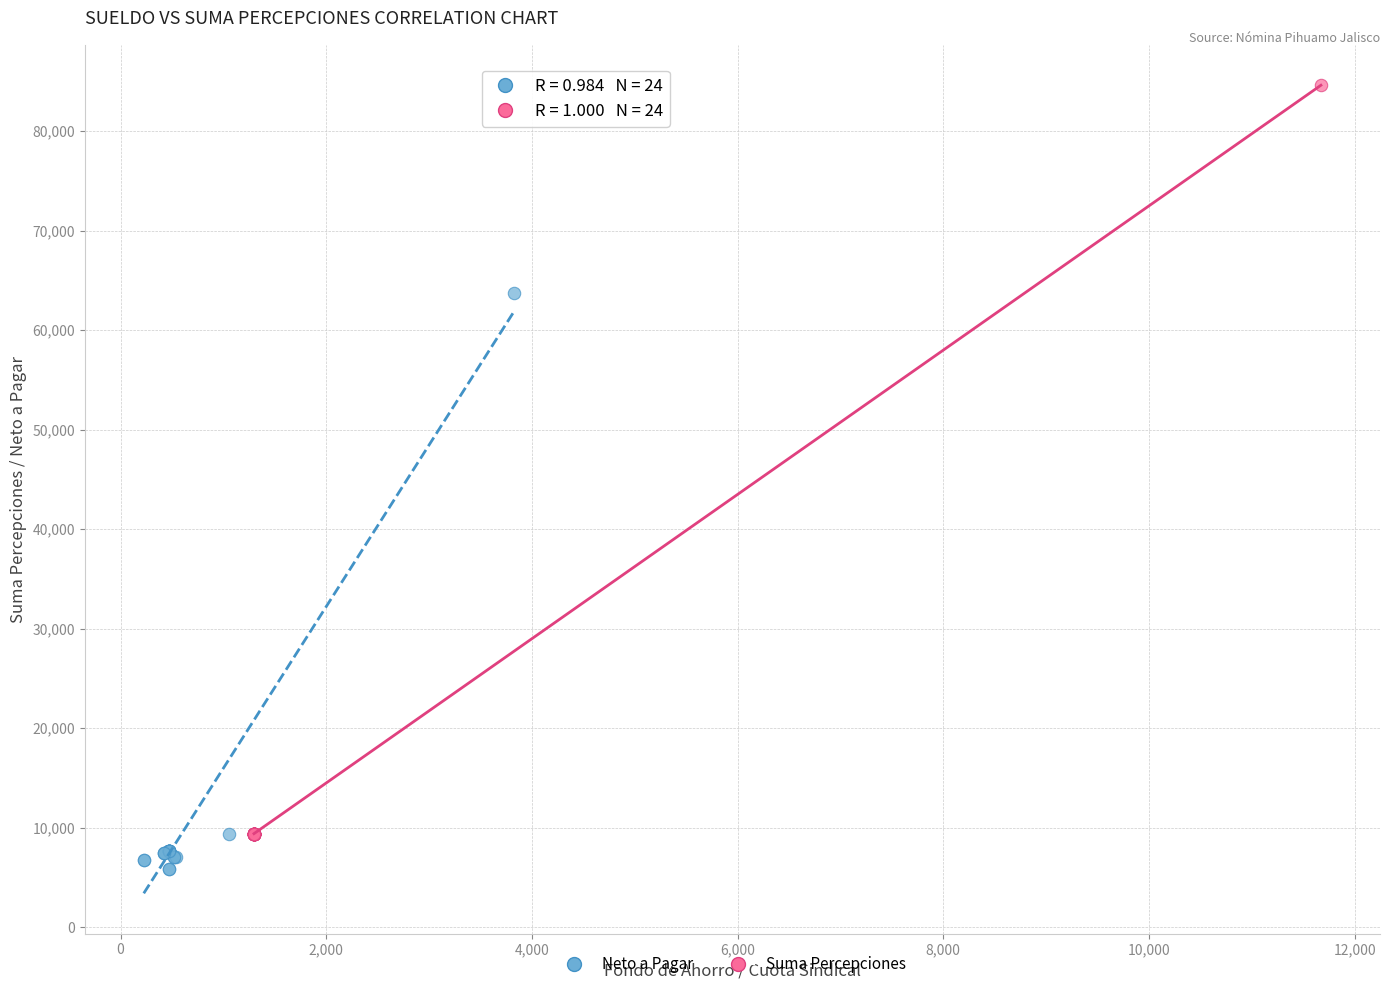

What are all the series names shown in the legend?

Neto a Pagar, Suma Percepciones